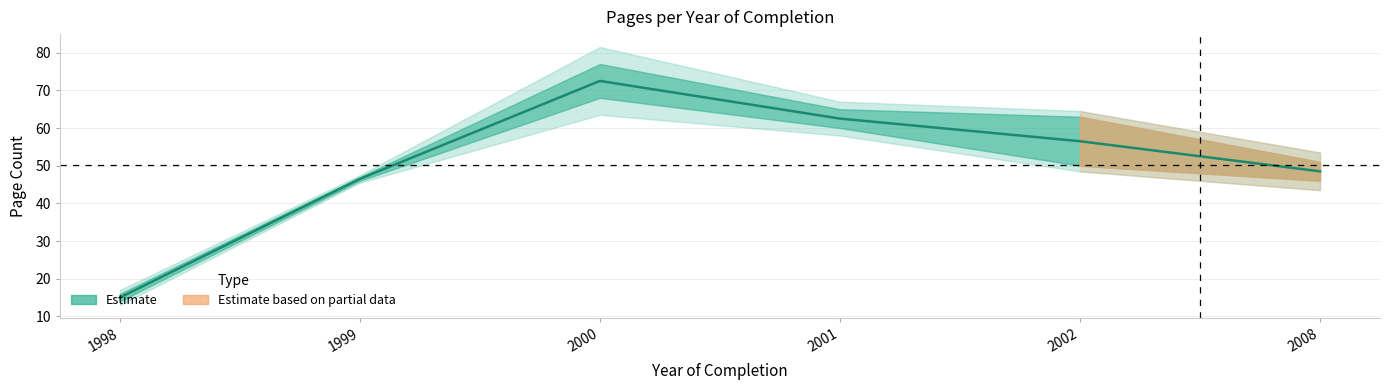

How many interior local peaks (higher than both neighbors) does the data have?

1